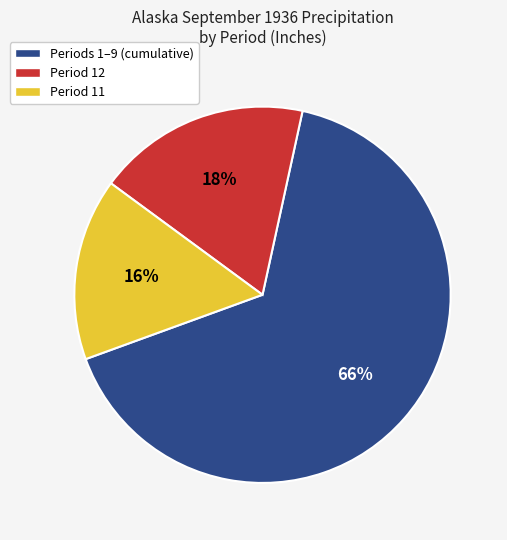

Is there a majority slice in this chart?

Yes